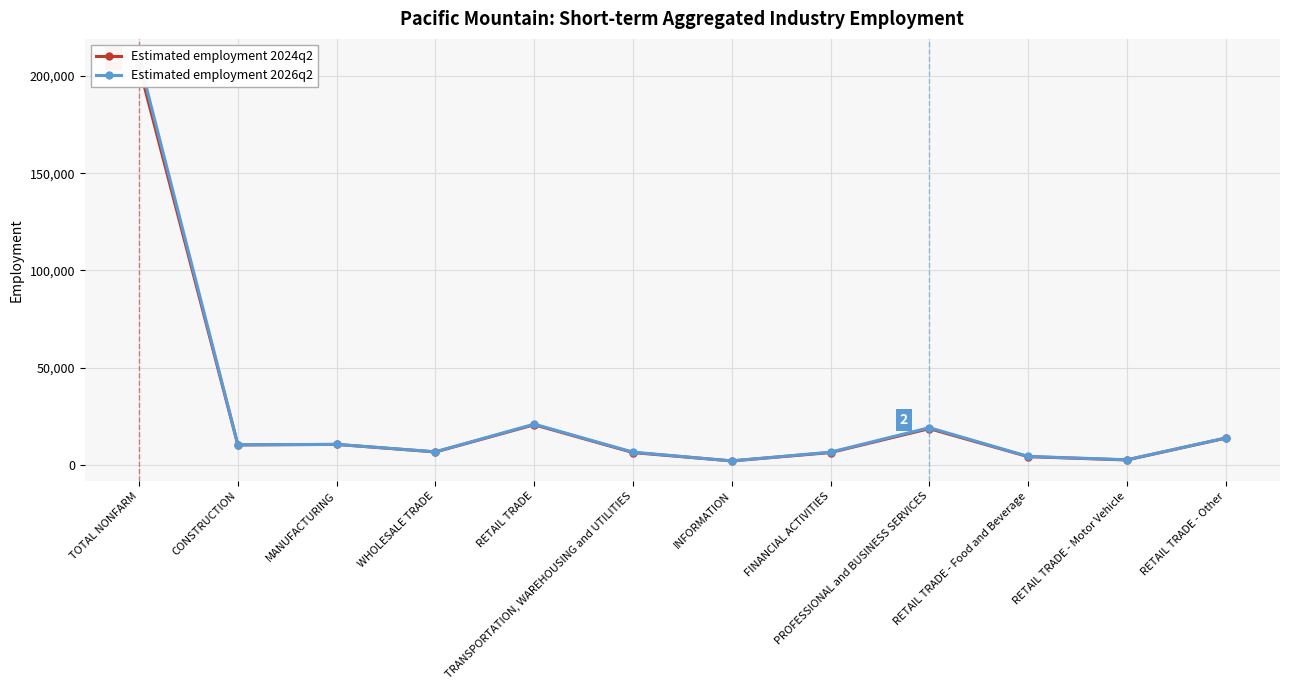

Is it true that Estimated employment 2026q2 equals 21000 at RETAIL TRADE?

True